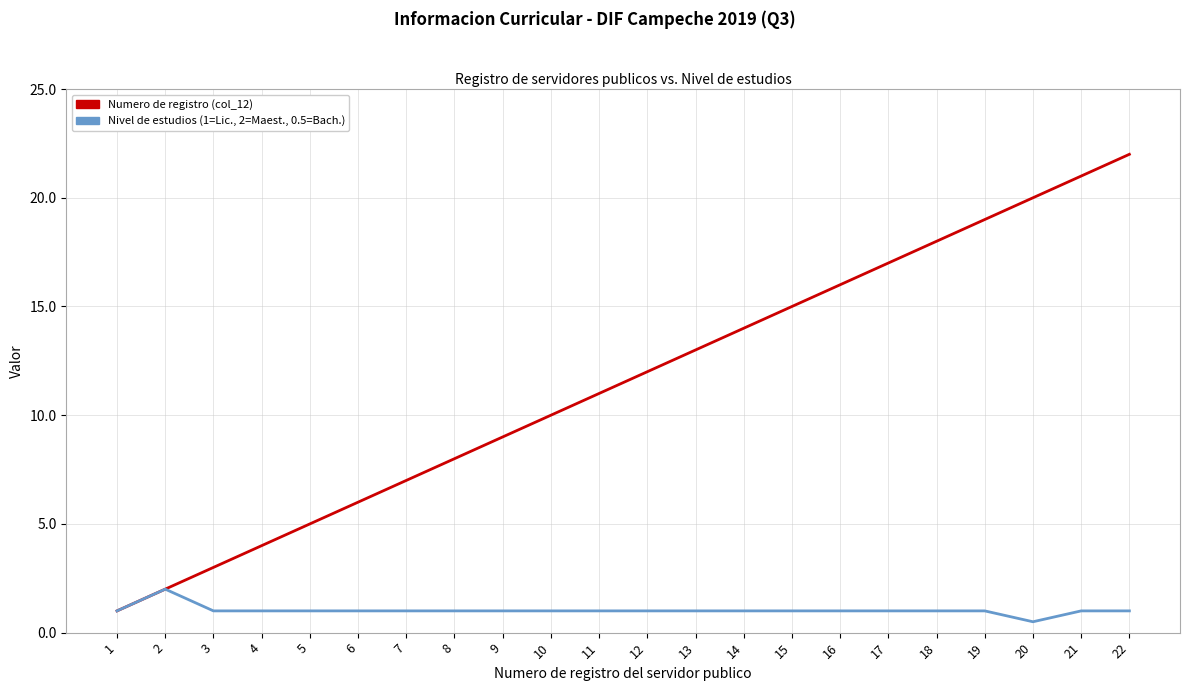

True or false: Numero de registro (col_12) has a value of 5.2 at 12.

False